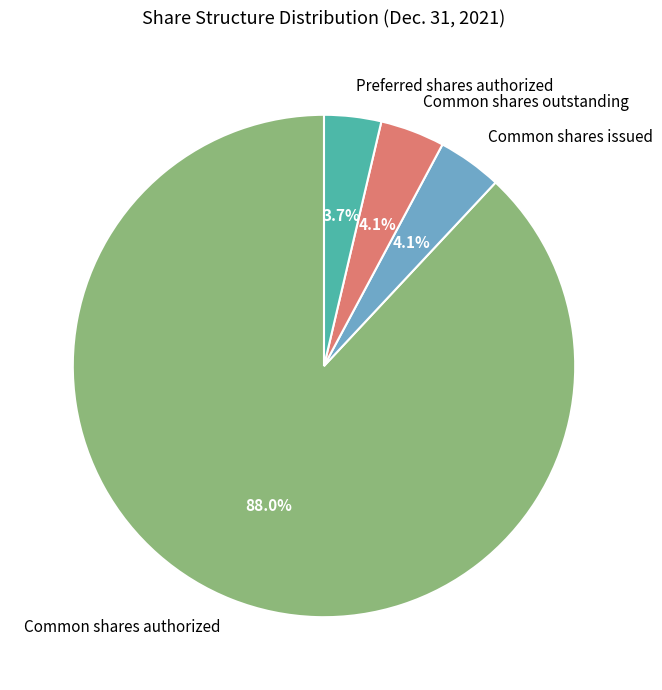

Does Preferred shares authorized account for over 50% of the chart?

No